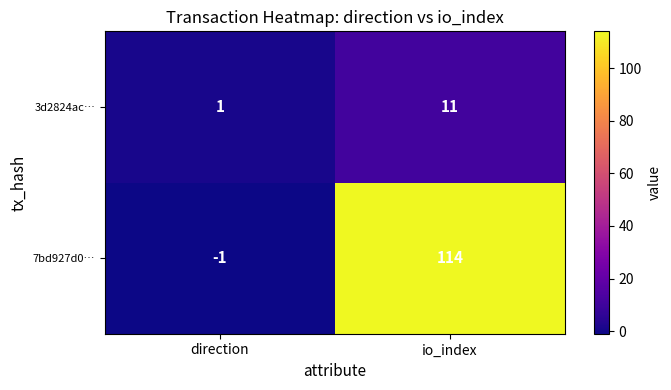

The value of 3d2824ac… at direction is 1. True or false?

True